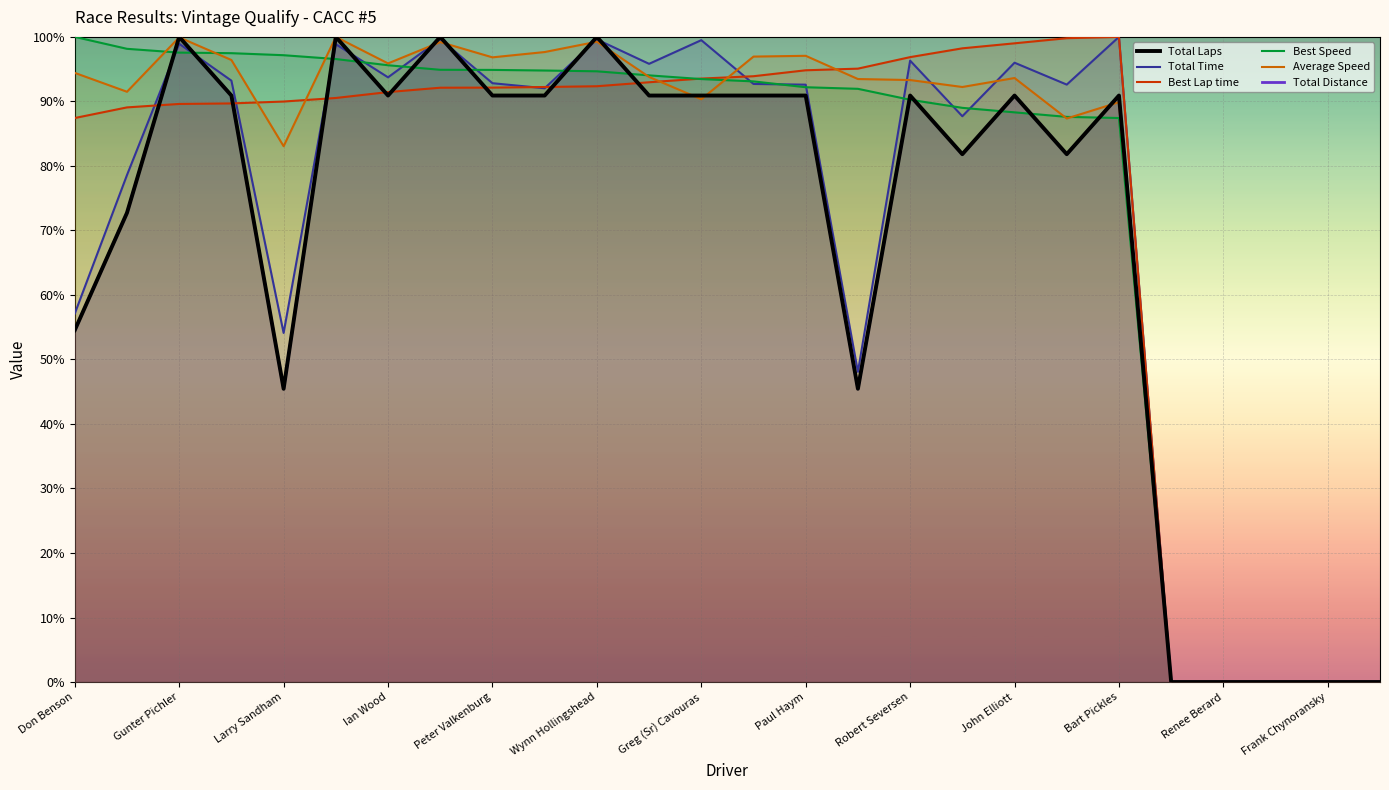

What is the highest value of the Total Time series?

100.0